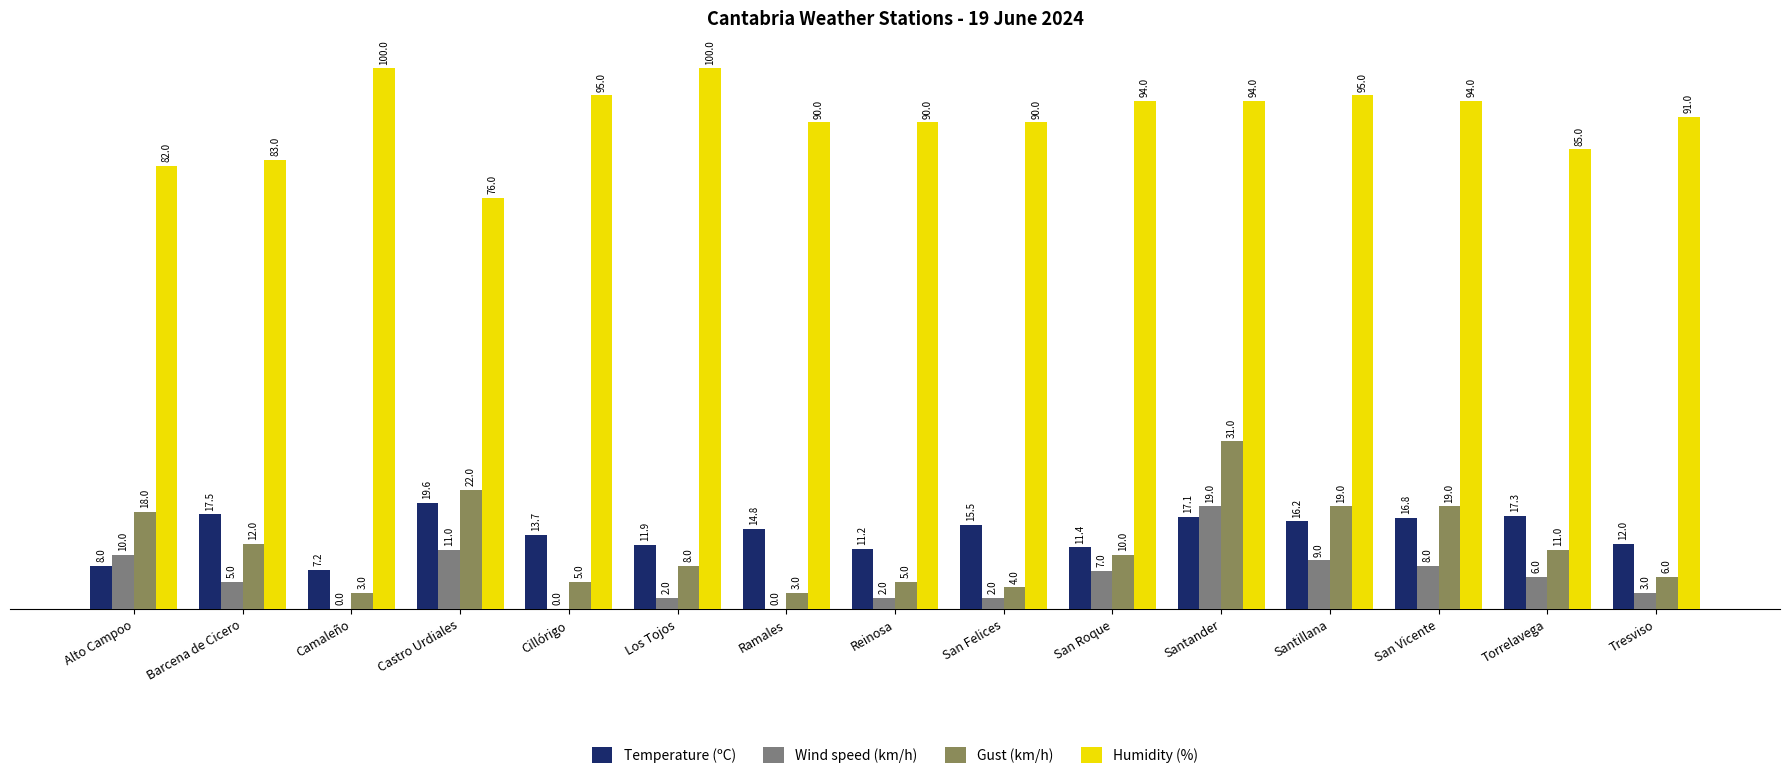

How many distinct data groups are displayed?

4